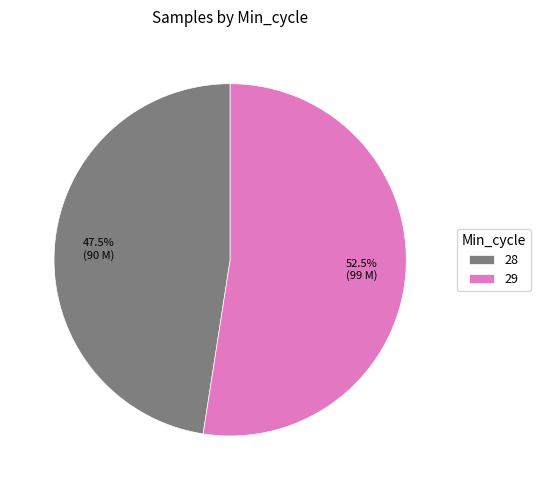

Which slice is the largest?

29